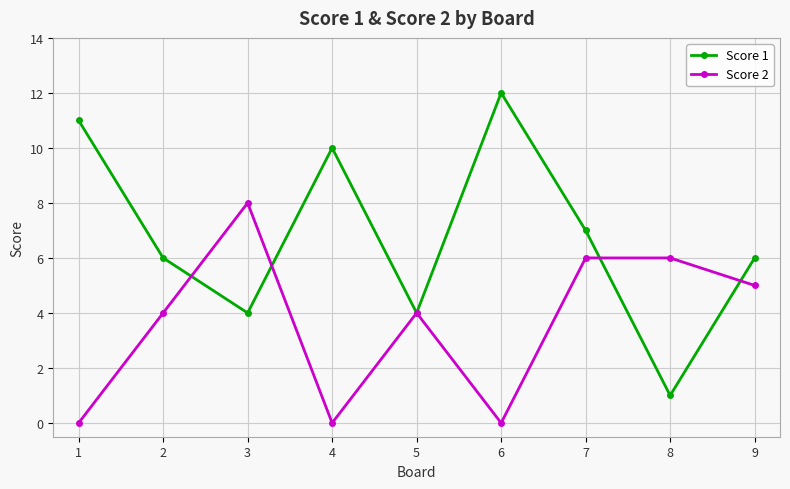

What is the difference between the maximum and second lowest values in the Score 2 series?

8